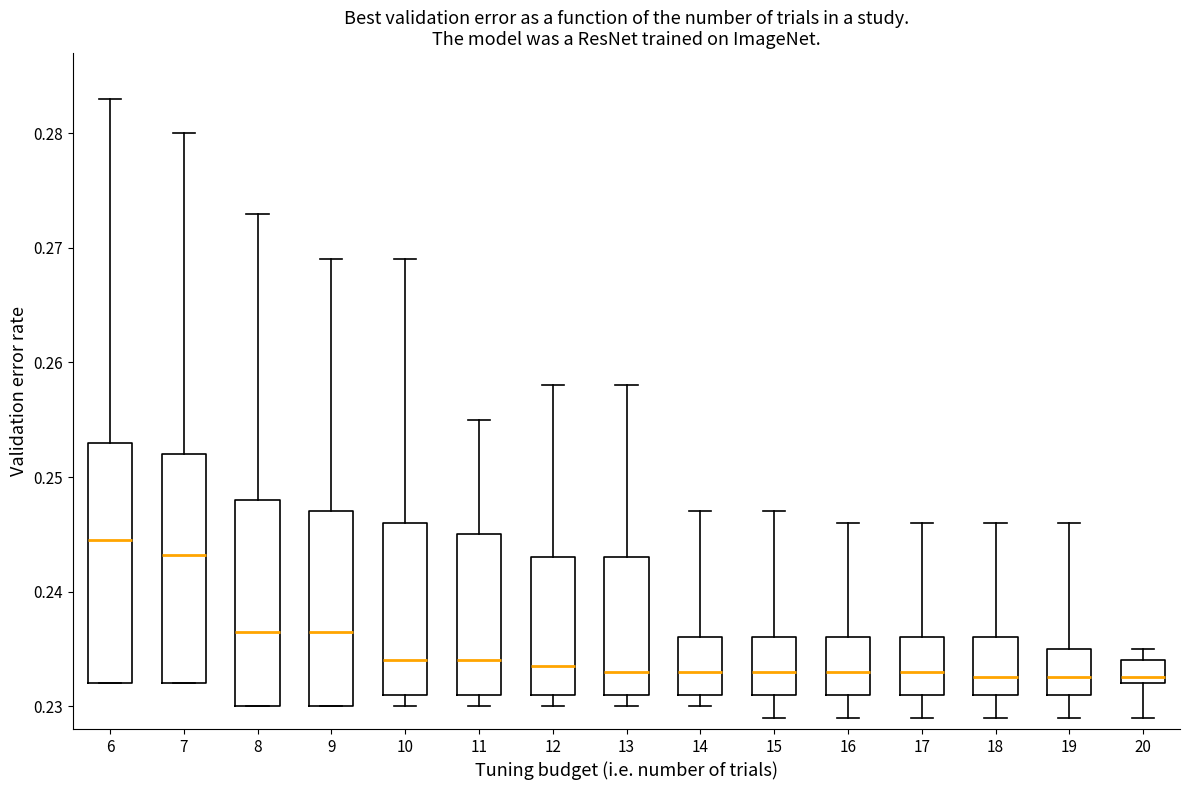

Reading left to right, transcribe this box plot: for each box, give where its median line is, the range the box spans, and where its two whiskers end, as read against the y-axis. The values are not printed on the chart, so give them approximately, as read against the axis.

6: median 0.245, box 0.232 to 0.253, whiskers 0.232 to 0.283
7: median 0.243, box 0.232 to 0.252, whiskers 0.232 to 0.280
8: median 0.237, box 0.230 to 0.248, whiskers 0.230 to 0.273
9: median 0.237, box 0.230 to 0.247, whiskers 0.230 to 0.269
10: median 0.234, box 0.231 to 0.246, whiskers 0.230 to 0.269
11: median 0.234, box 0.231 to 0.245, whiskers 0.230 to 0.255
12: median 0.234, box 0.231 to 0.243, whiskers 0.230 to 0.258
13: median 0.233, box 0.231 to 0.243, whiskers 0.230 to 0.258
14: median 0.233, box 0.231 to 0.236, whiskers 0.230 to 0.247
15: median 0.233, box 0.231 to 0.236, whiskers 0.229 to 0.247
16: median 0.233, box 0.231 to 0.236, whiskers 0.229 to 0.246
17: median 0.233, box 0.231 to 0.236, whiskers 0.229 to 0.246
18: median 0.233, box 0.231 to 0.236, whiskers 0.229 to 0.246
19: median 0.233, box 0.231 to 0.235, whiskers 0.229 to 0.246
20: median 0.233, box 0.232 to 0.234, whiskers 0.229 to 0.235